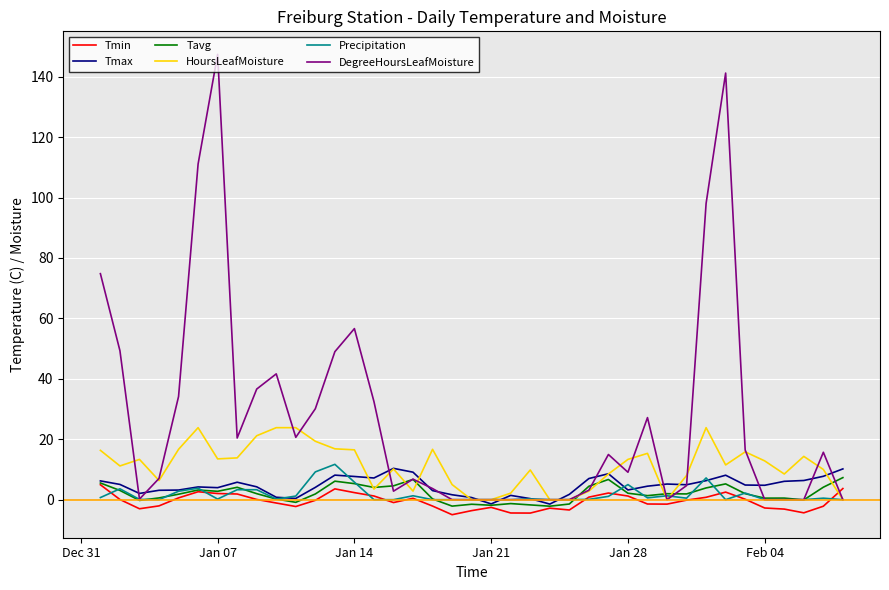

Which series has the widest spread of values?

DegreeHoursLeafMoisture